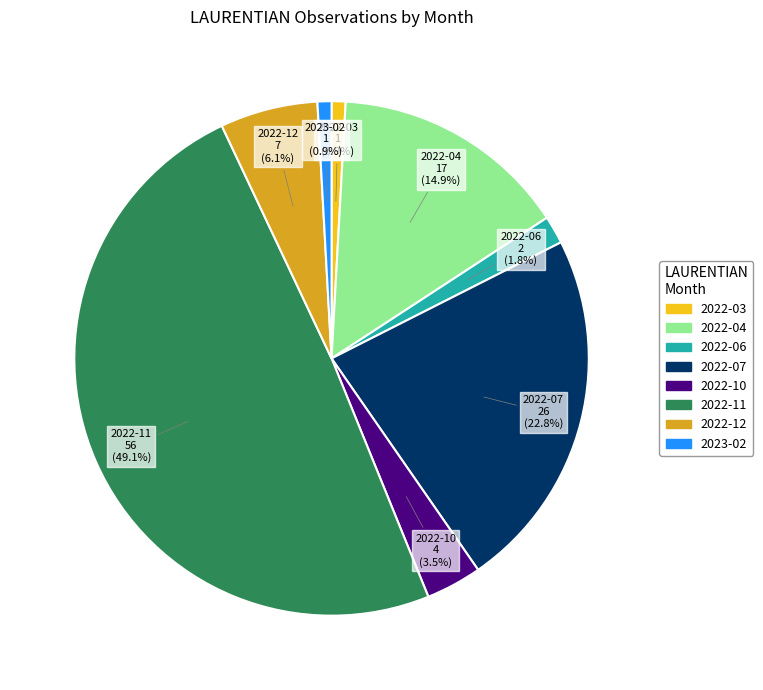

Is the sum of 2022-10 and 2022-07 greater than half?

No